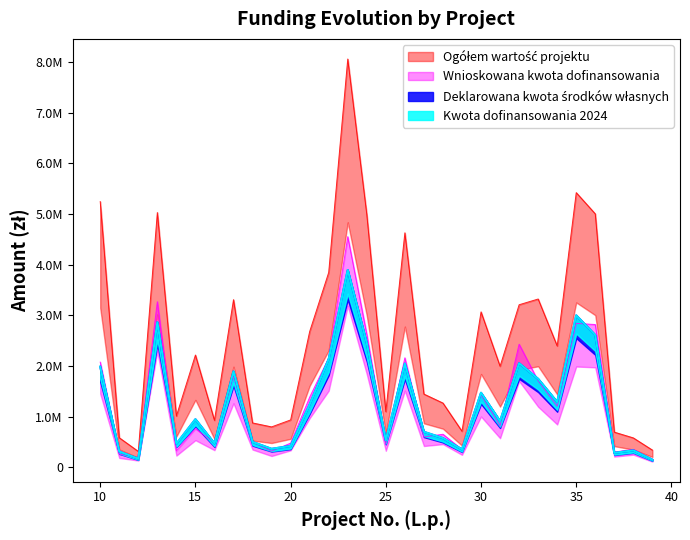

What is the sum of all Wnioskowana kwota dofinansowania (w zł) values?

38148050.0